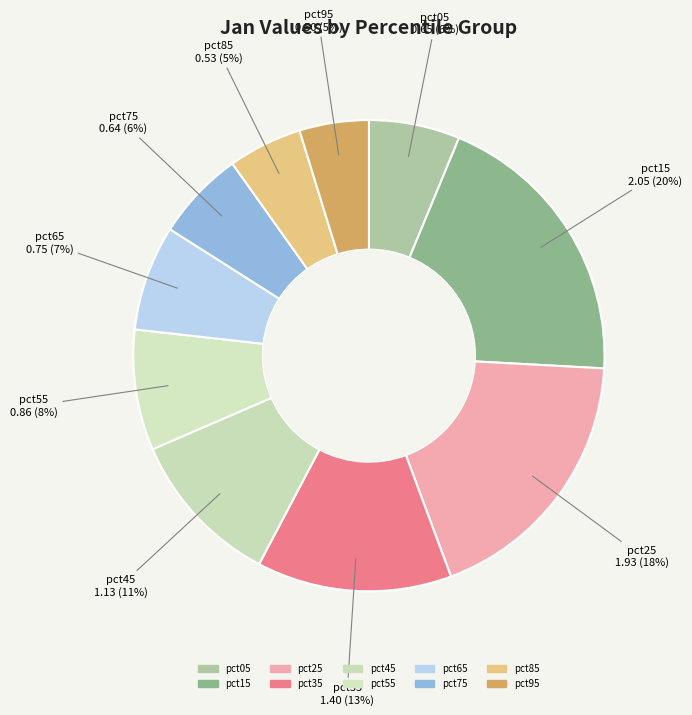

How many segments does this pie chart have?

10